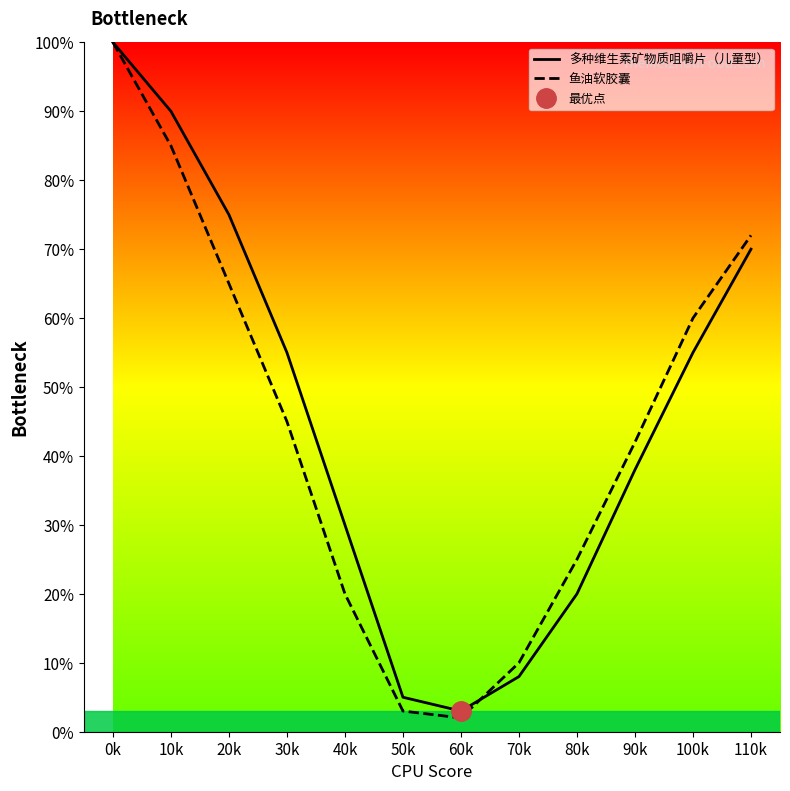

At how many categories does at least one series exceed 92?

1